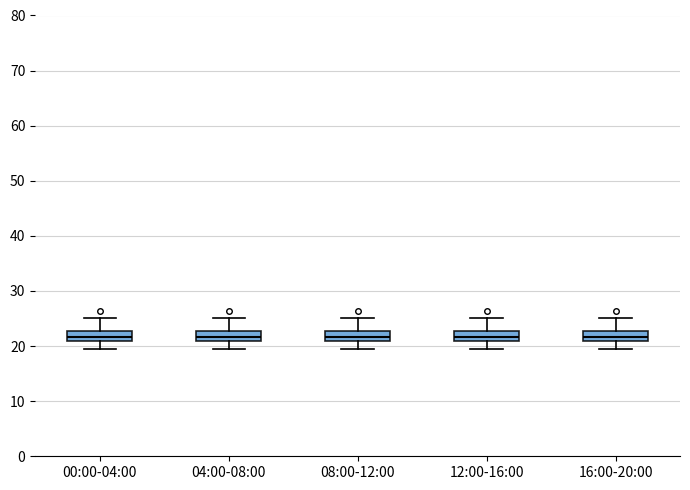

Reading left to right, read every box against the y-axis: the position of its median line, the range the box covers, and the ends of its whiskers. The values are not printed on the chart, so give them approximately, as read against the axis.

00:00-04:00: median 22, box 21 to 23, whiskers 20 to 25
04:00-08:00: median 22, box 21 to 23, whiskers 20 to 25
08:00-12:00: median 22, box 21 to 23, whiskers 20 to 25
12:00-16:00: median 22, box 21 to 23, whiskers 20 to 25
16:00-20:00: median 22, box 21 to 23, whiskers 20 to 25